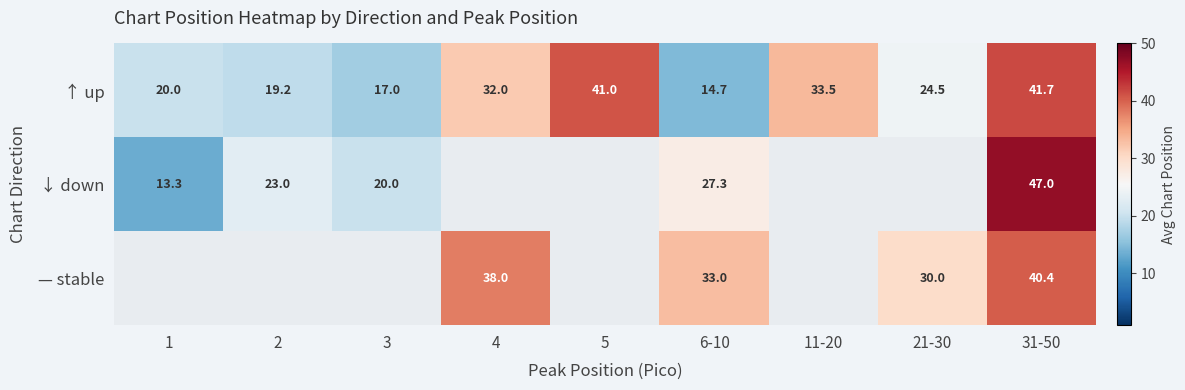

At which category does the chart reach its peak across all series?

31-50